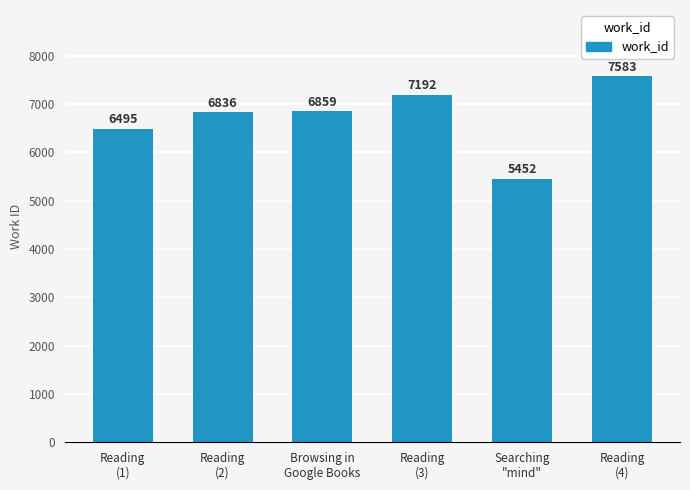

What is the change in value from Reading
(1) to Browsing in
Google Books?

+364